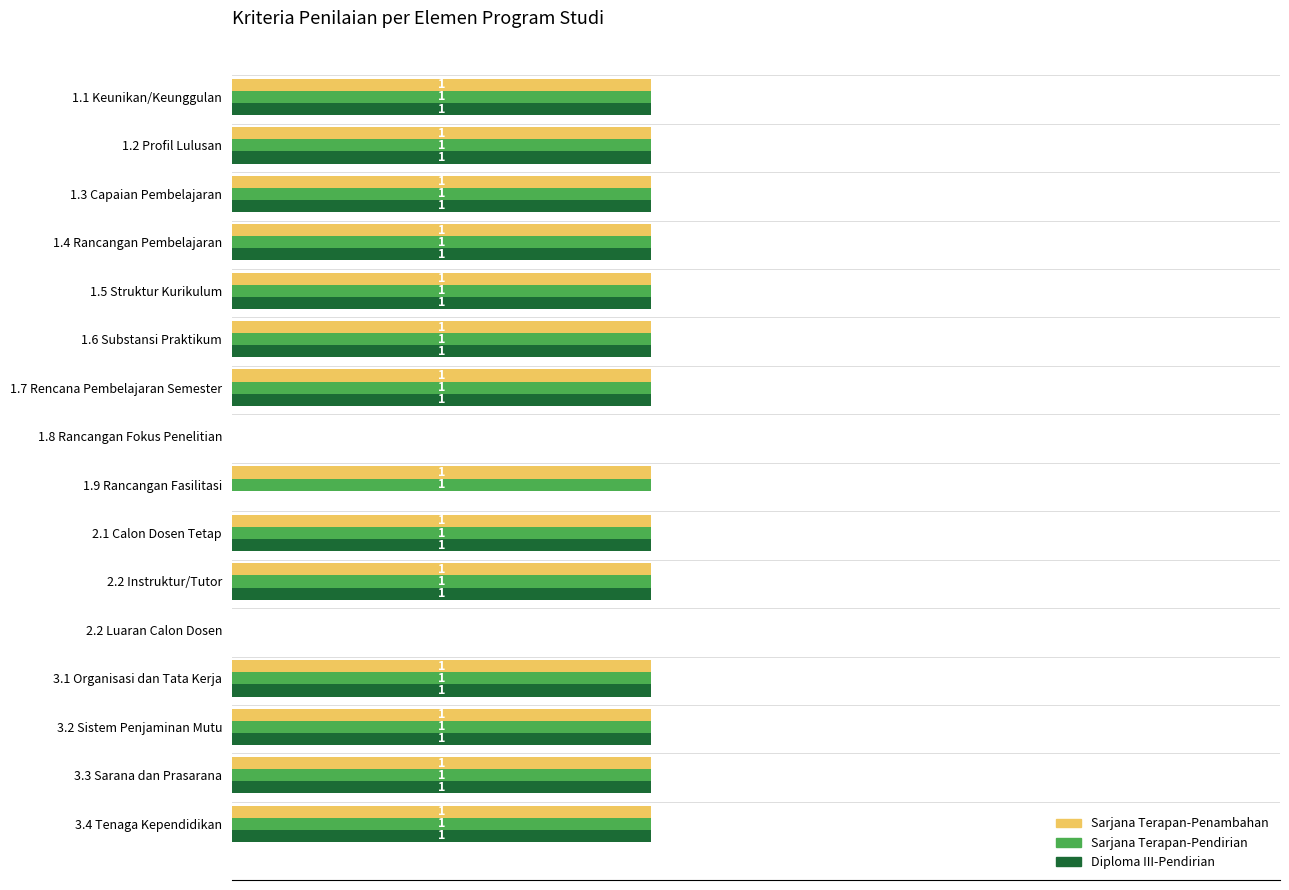

What are all the series names shown in the legend?

Sarjana Terapan-Penambahan, Sarjana Terapan-Pendirian, Diploma III-Pendirian